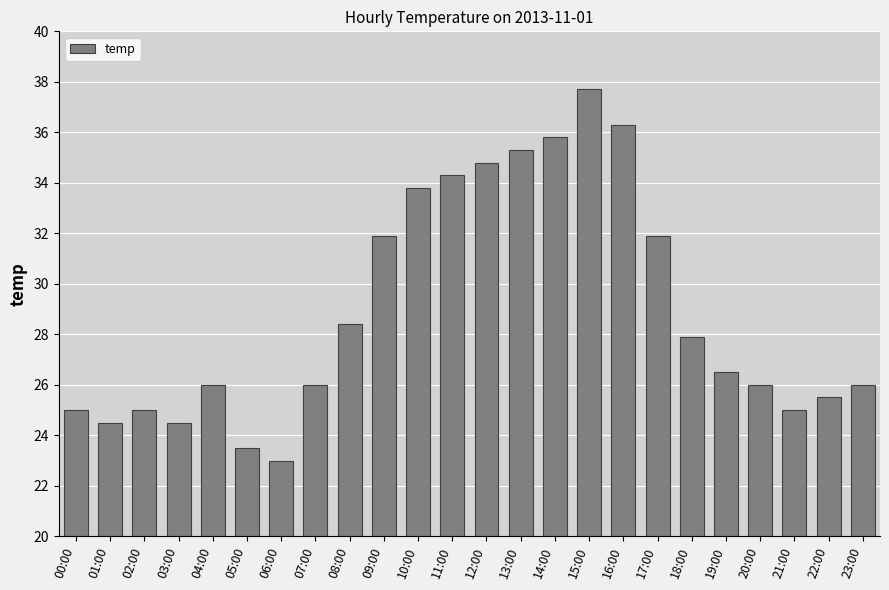

What is the difference between the values at 21:00 and 23:00?

1.0